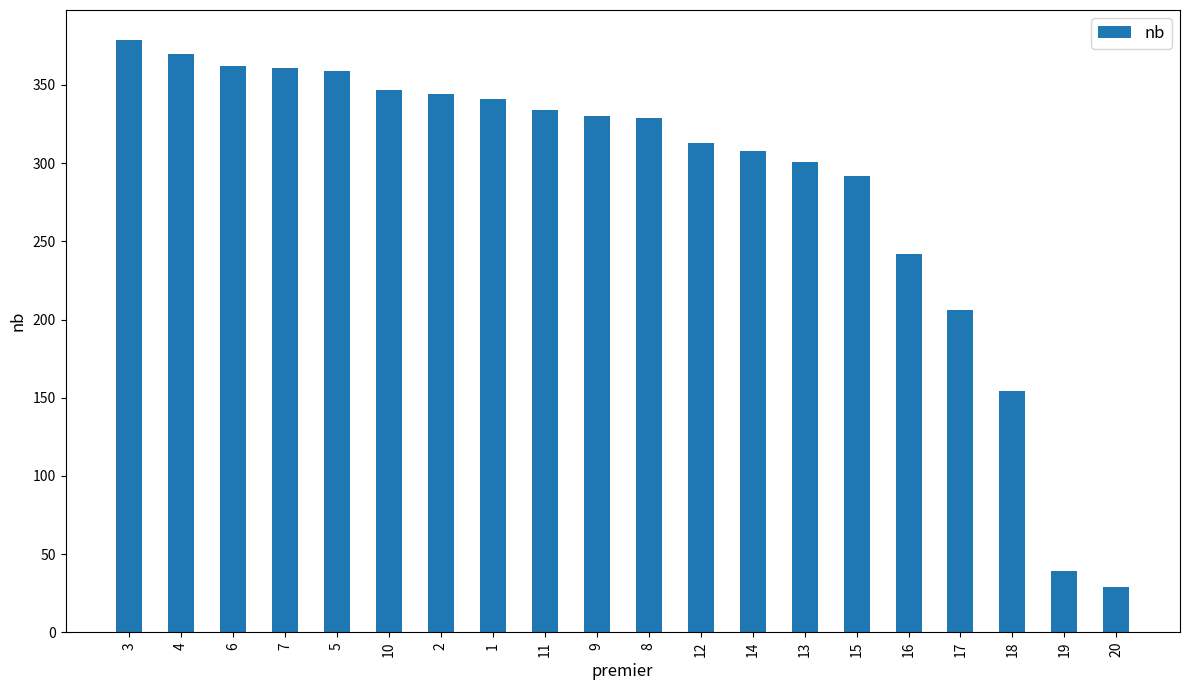

The chart shows a value of 154 at 18. True or false?

True